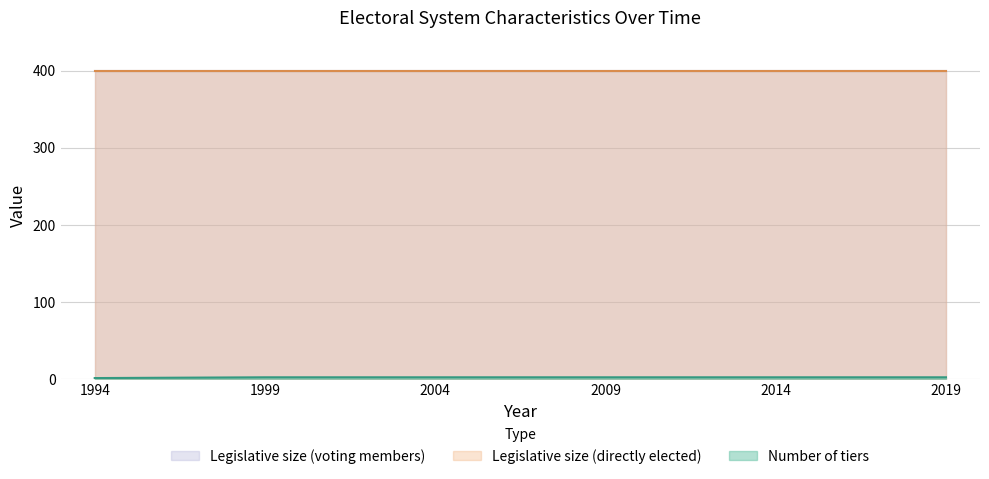

At which label does Legislative size (voting members) reach its minimum?

1994